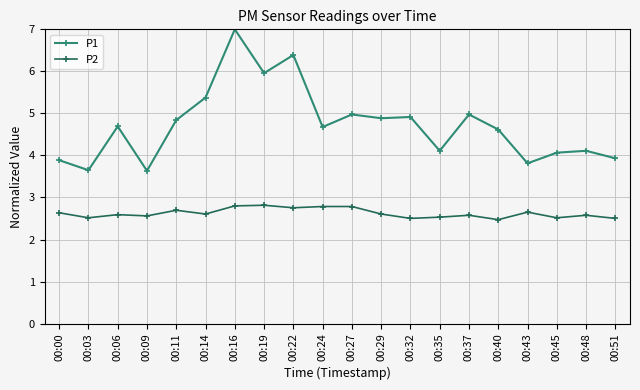

At which category does P1 reach its first local peak?

00:06